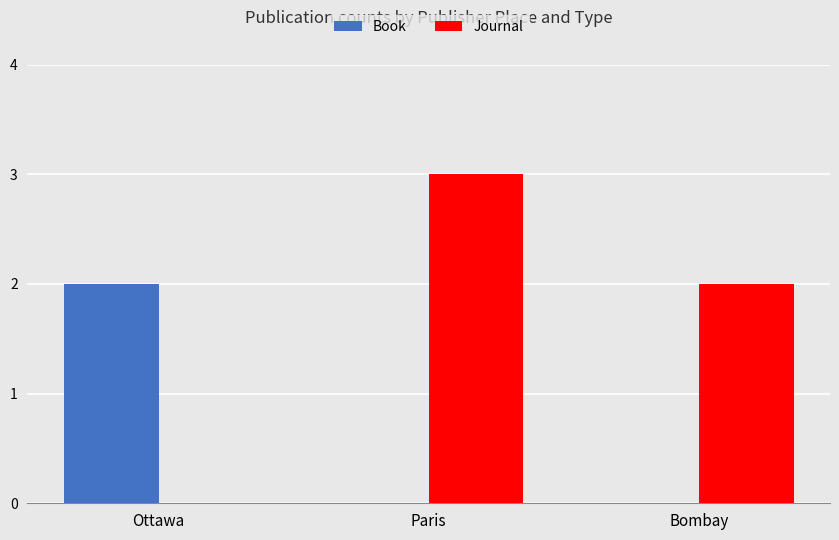

How many values in Journal are above zero?

2